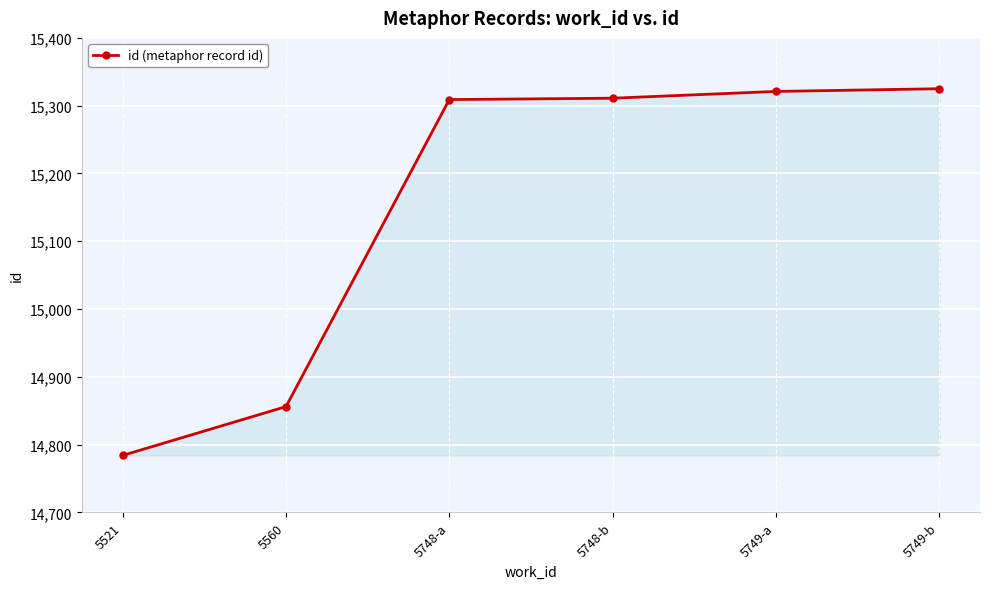

What is the minimum value shown in the chart?

14784